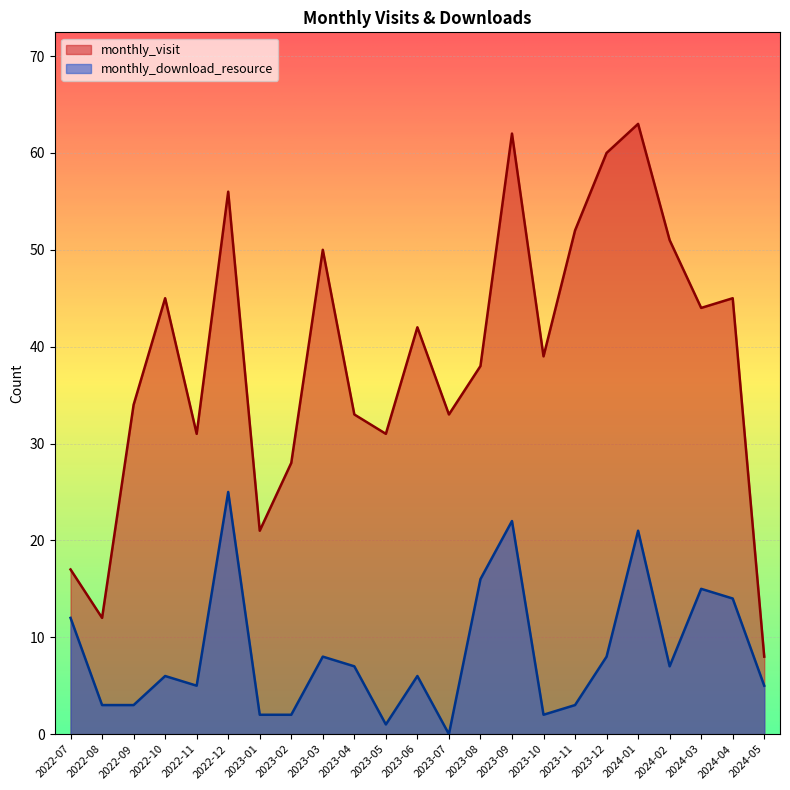

What position from the right is 2023-05?

13